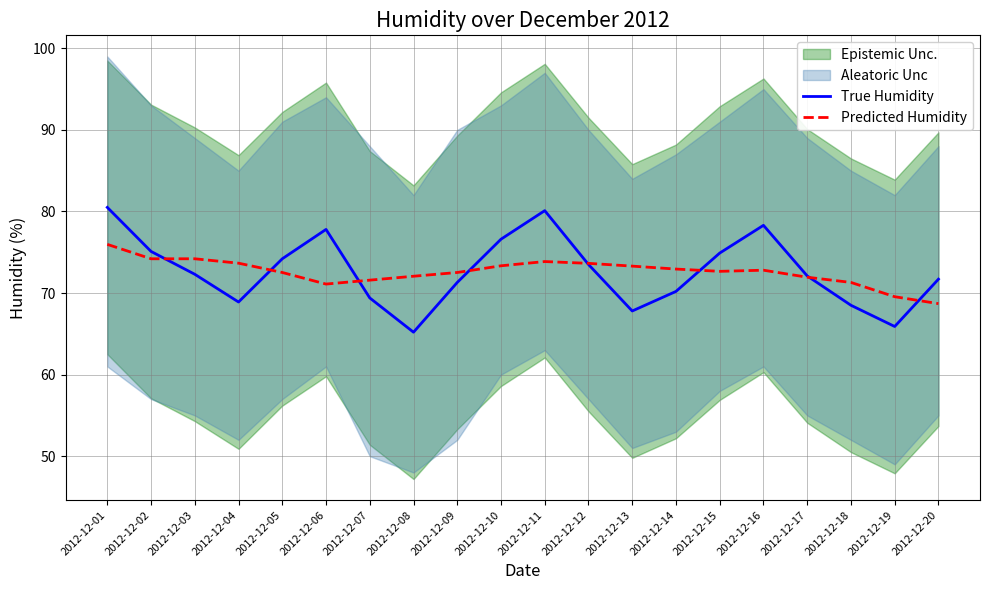

Which has a higher value, 2012-12-06 or 2012-12-05?

2012-12-06